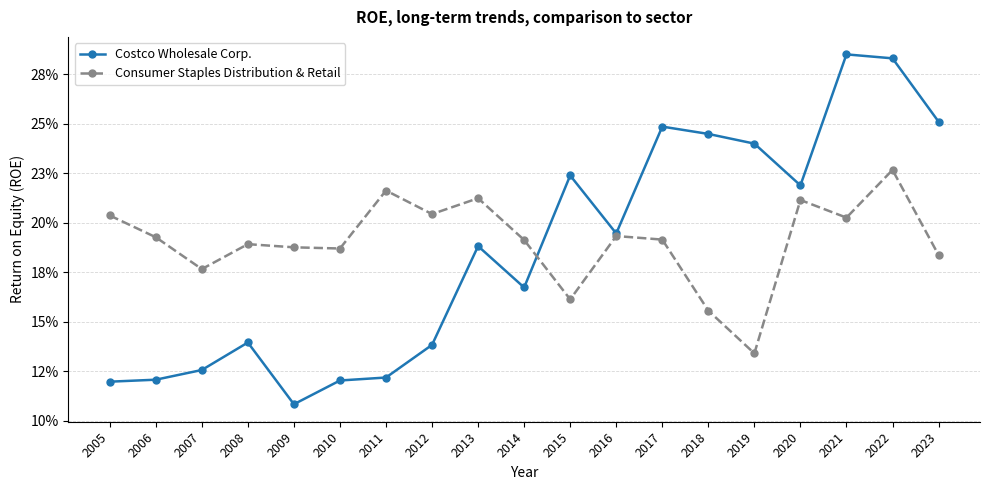

Where is Consumer Staples Distribution & Retail nearest to the value 0?

2019